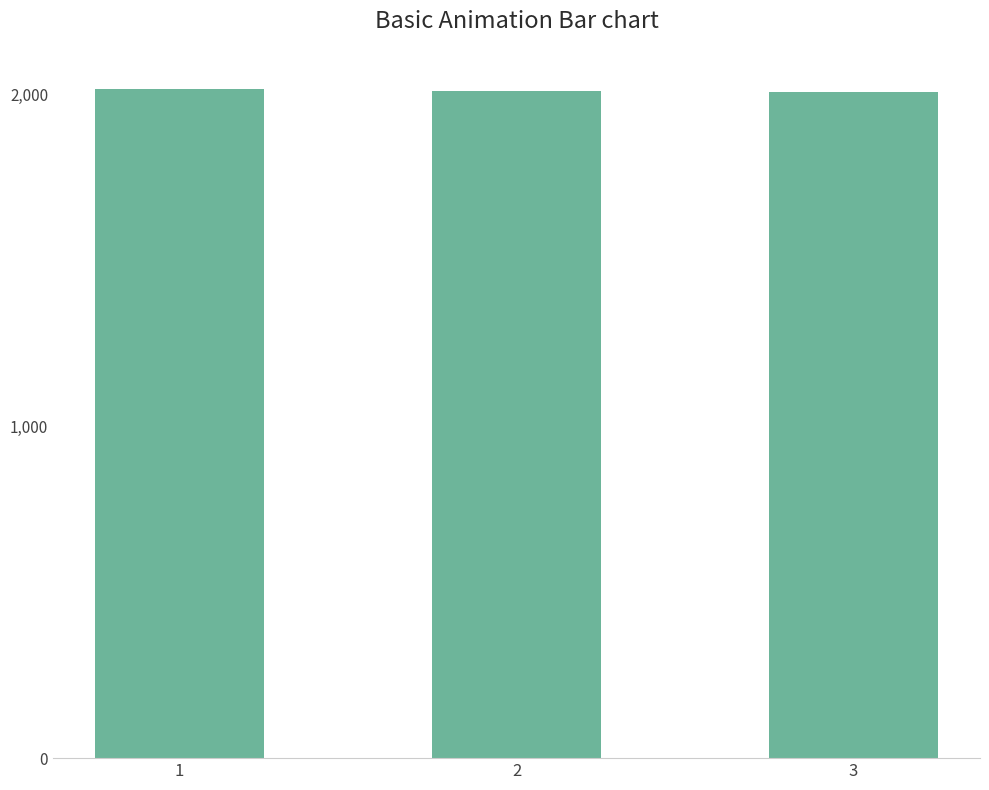

What is the value of the 2nd bar from the left?

2010